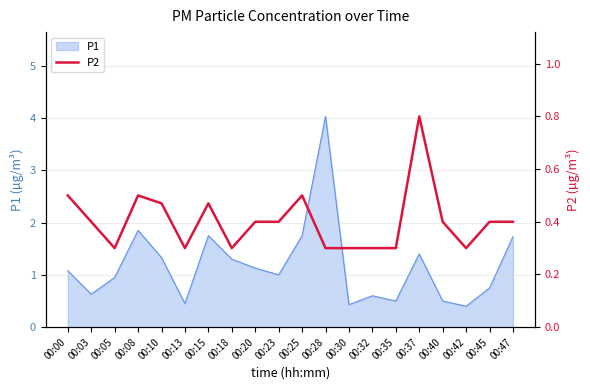

The value of P1 at 00:18 is 1.3. True or false?

True